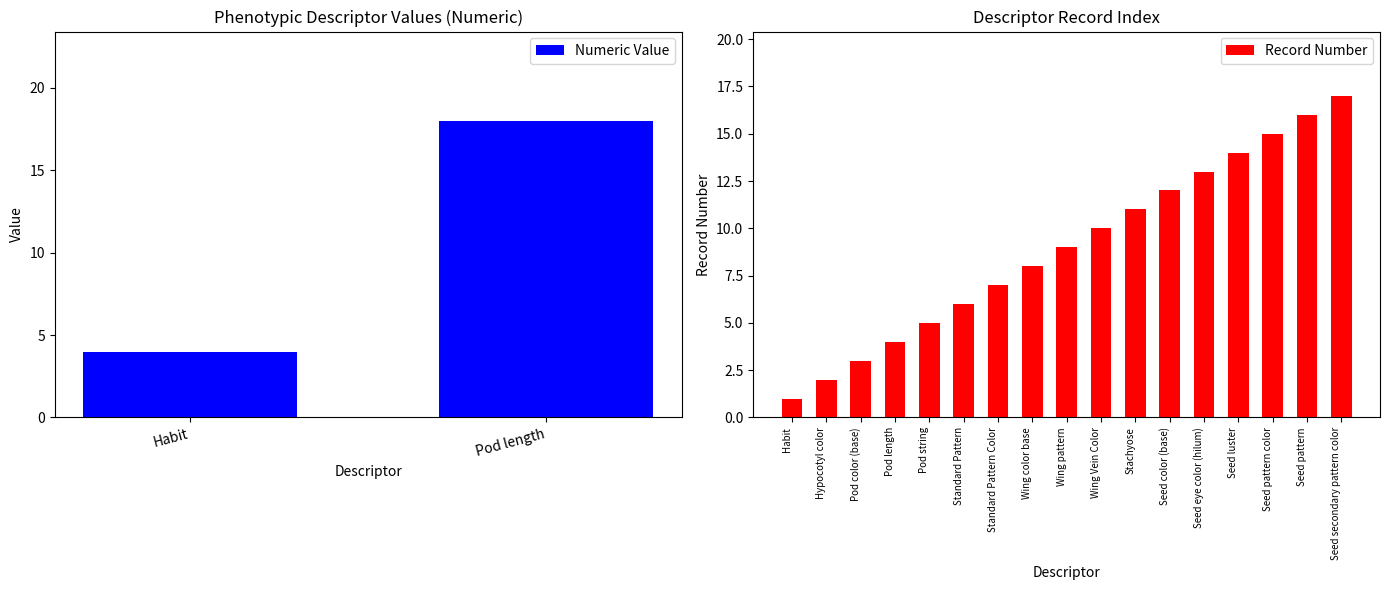

What is the average value of the Numeric Value series?

11